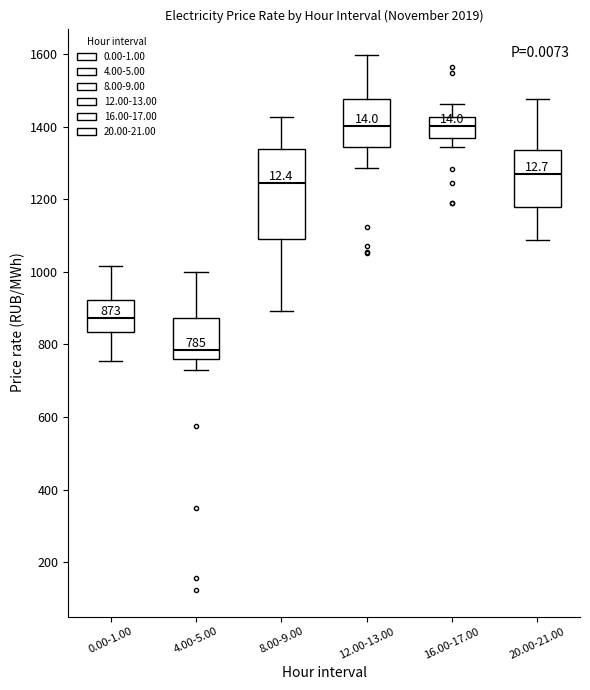

Which box is the tallest, from its lower edge to its upper edge?

8.00-9.00